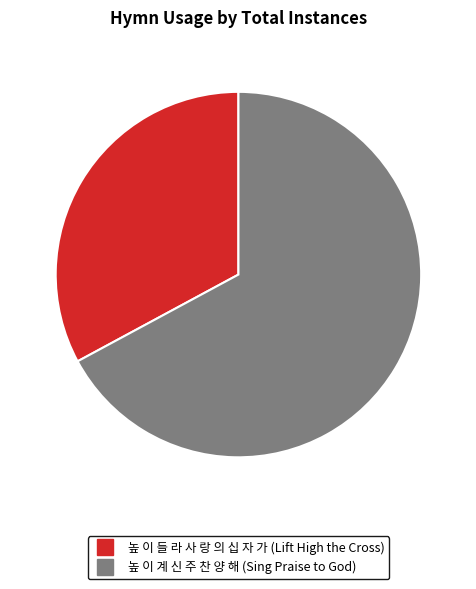

To the nearest percent, what is the difference between the largest and smallest slice percentages?

34%